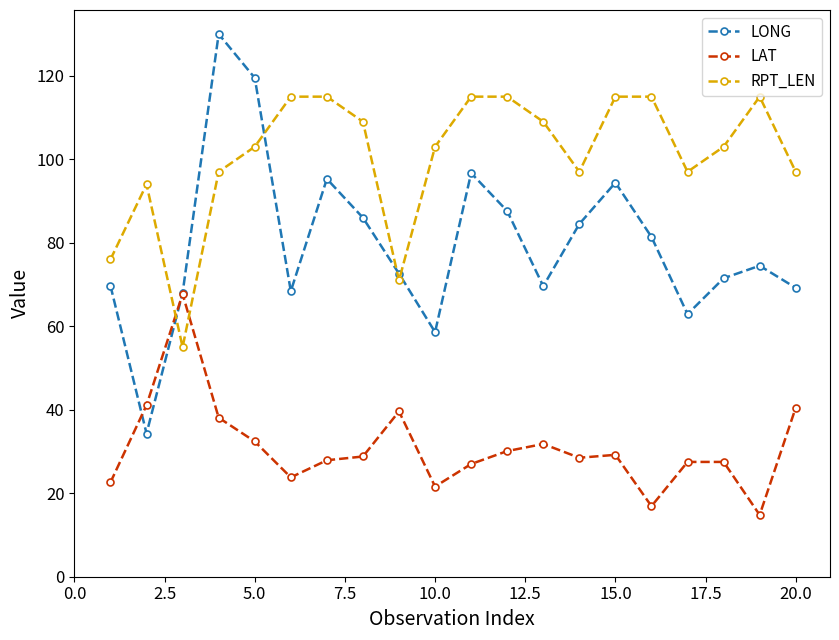

What are all the series names shown in the legend?

LONG, LAT, RPT_LEN